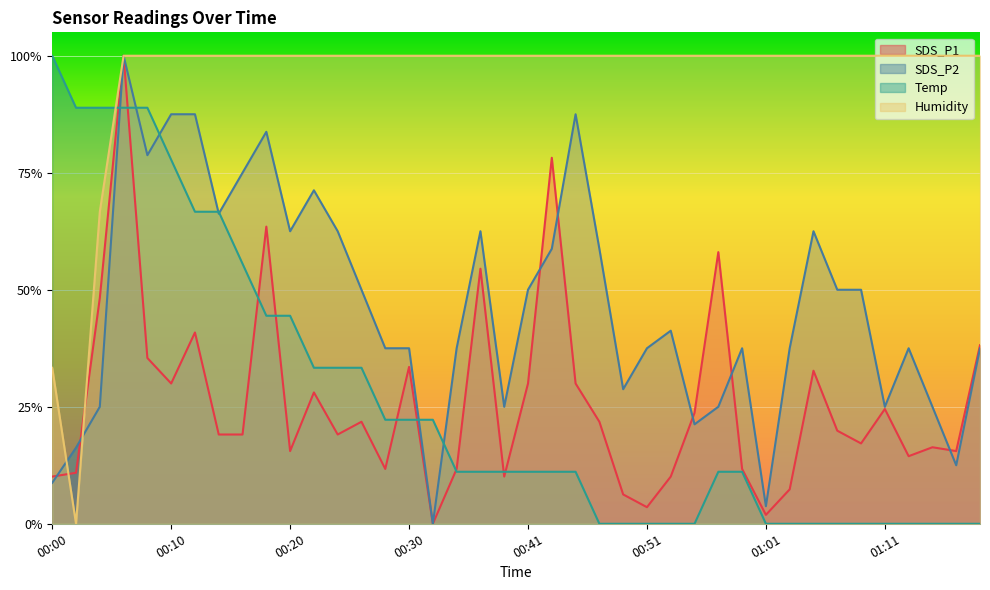

At how many categories does at least one series exceed 0?

40